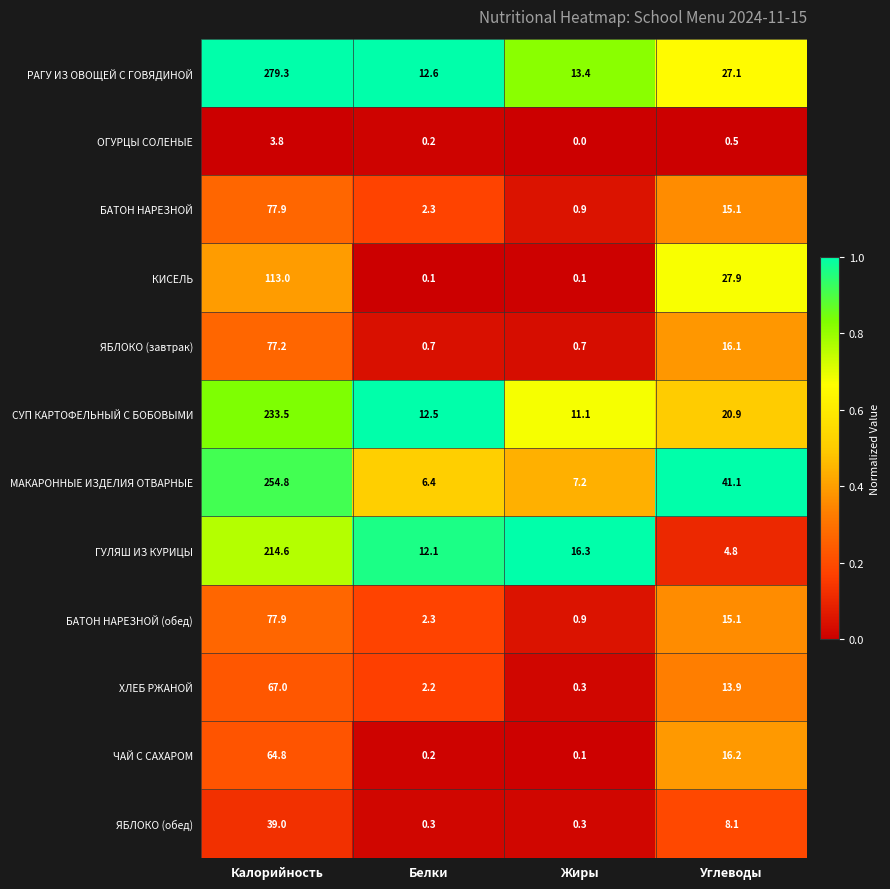

What is the spread (max minus min) of values at Углеводы?

40.6